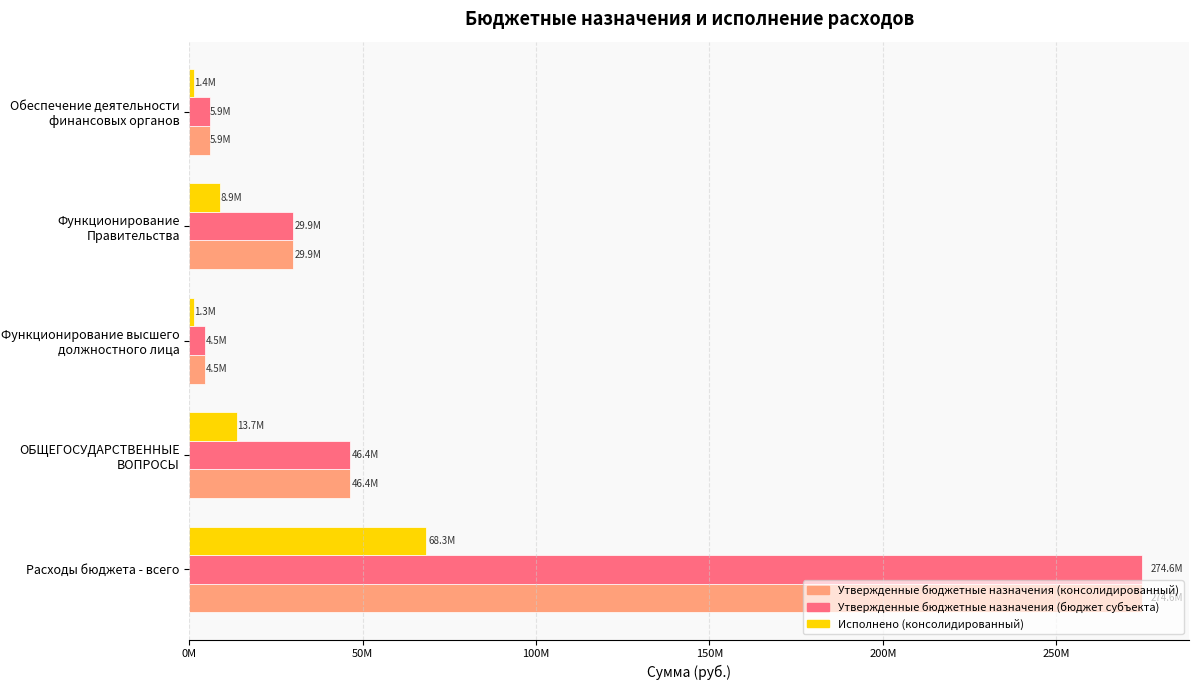

How many bars are there in each group?

3